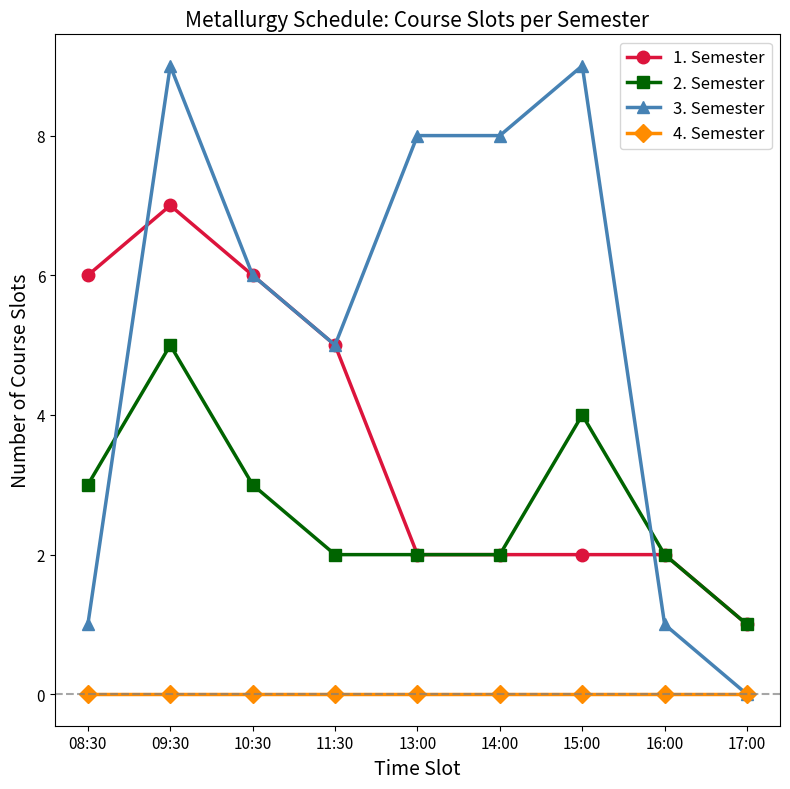

Count the 3. Semester values in the range 1 to 8.

6